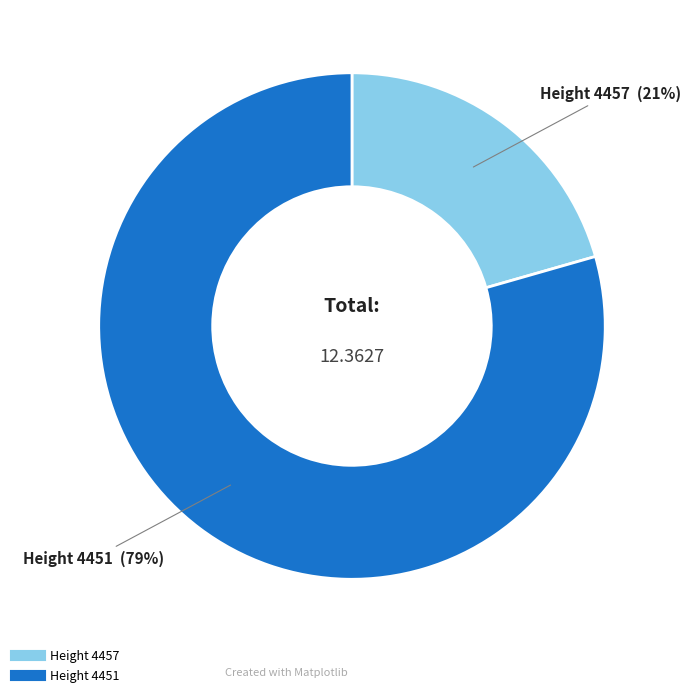

Does any single category account for the majority?

Yes